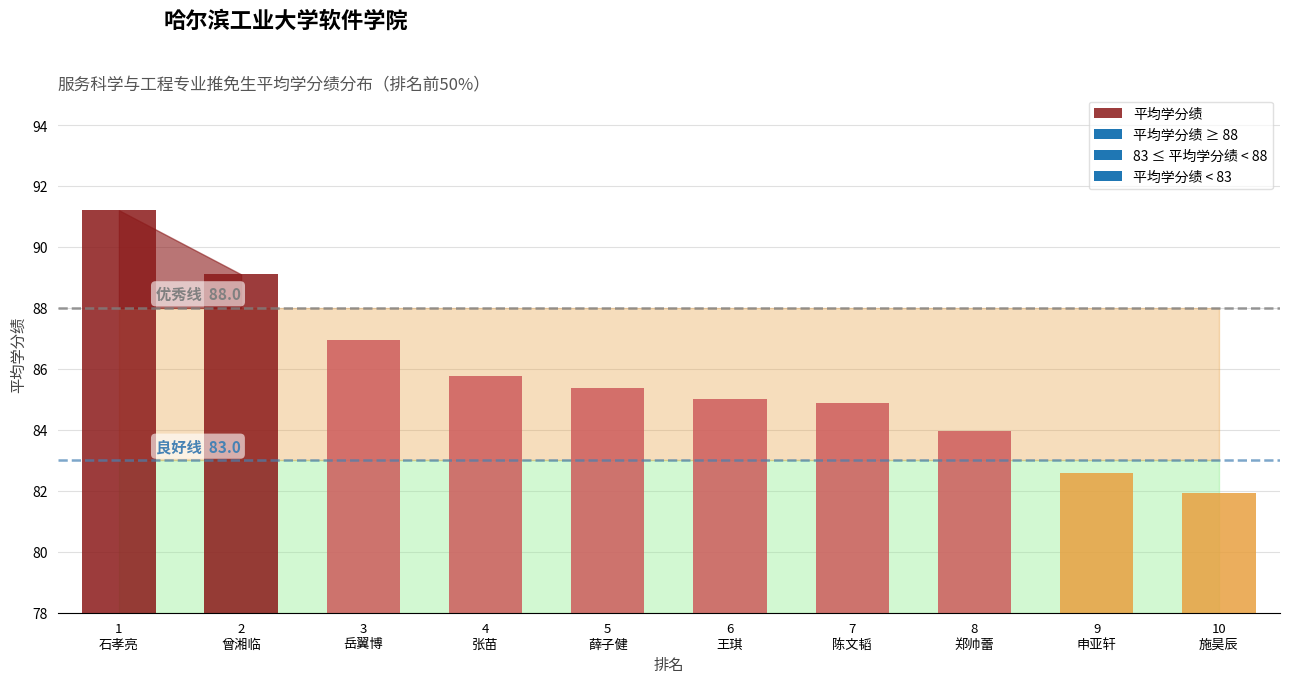

List the labels in order of 排名 value, largest first.

10, 9, 8, 7, 6, 5, 4, 3, 2, 1